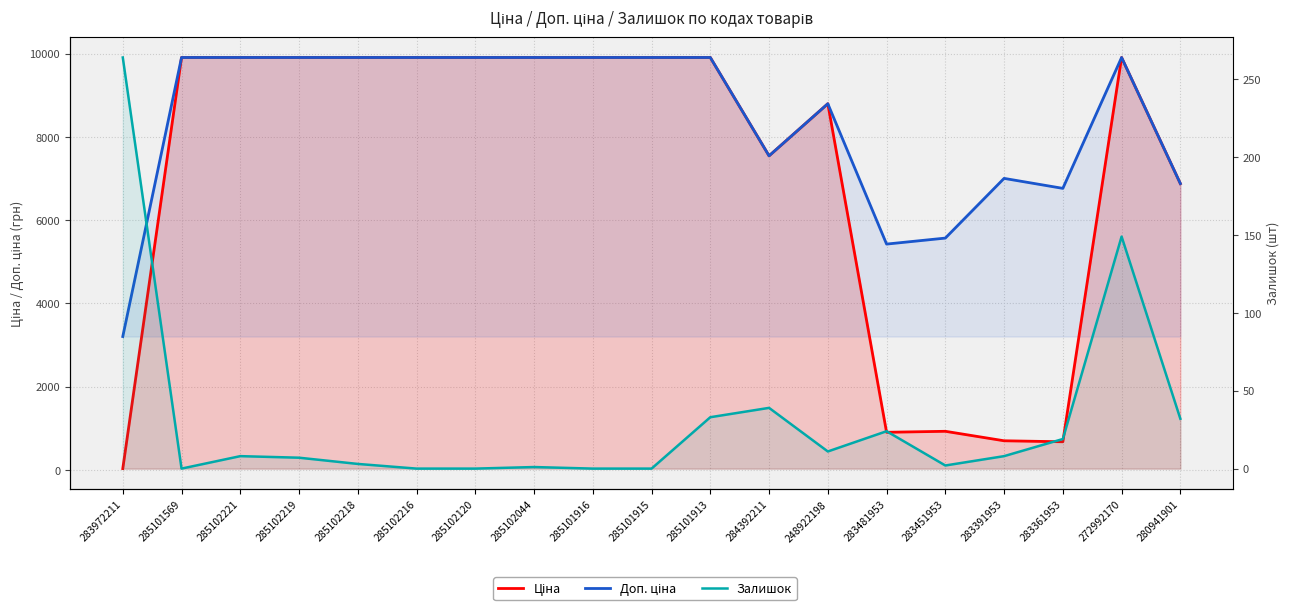

Which series changed the most between 285102221 and 283391953?

Ціна